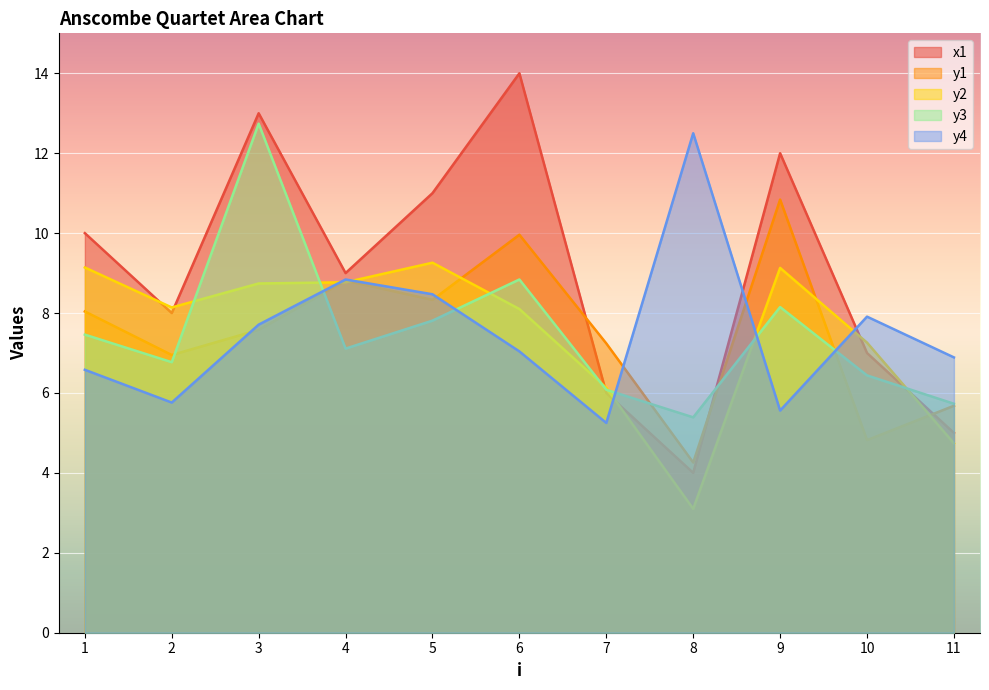

What is the value of the y3 point at the 7th from the left?

6.1